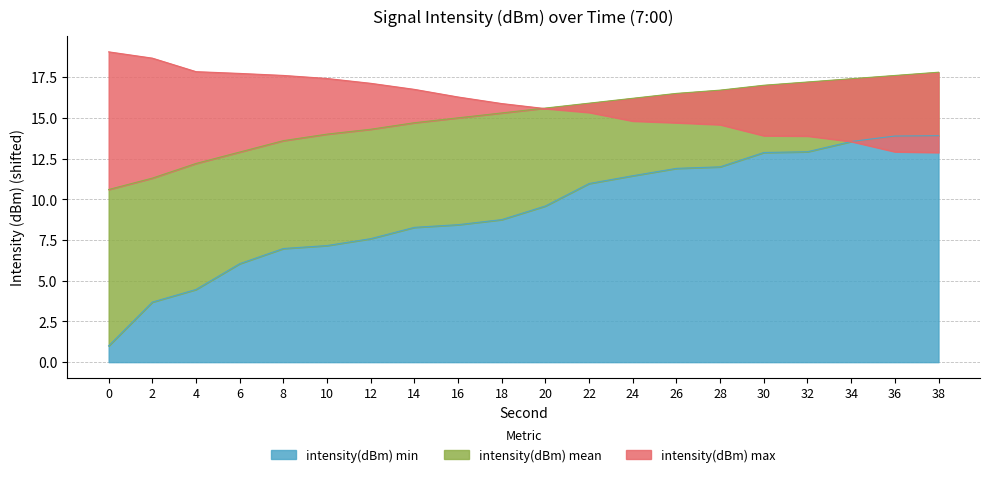

After their last crossing, which series has the higher values: intensity(dBm) max or intensity(dBm) mean?

intensity(dBm) mean